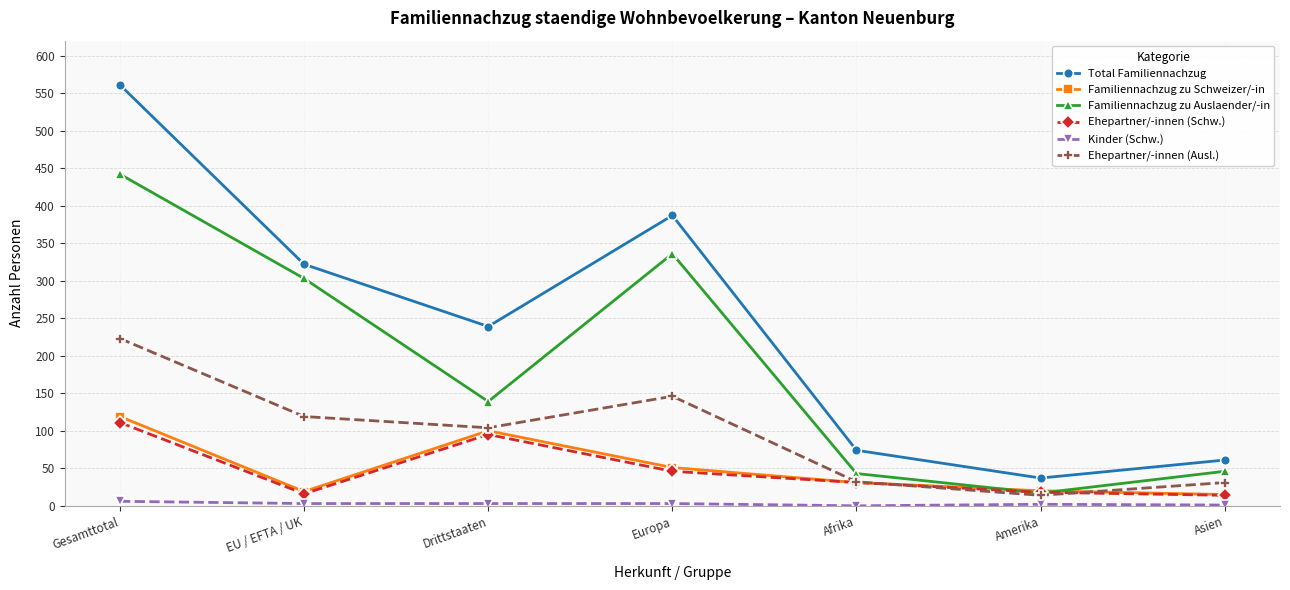

Which series changed the most between Europa and Asien?

Total Familiennachzug